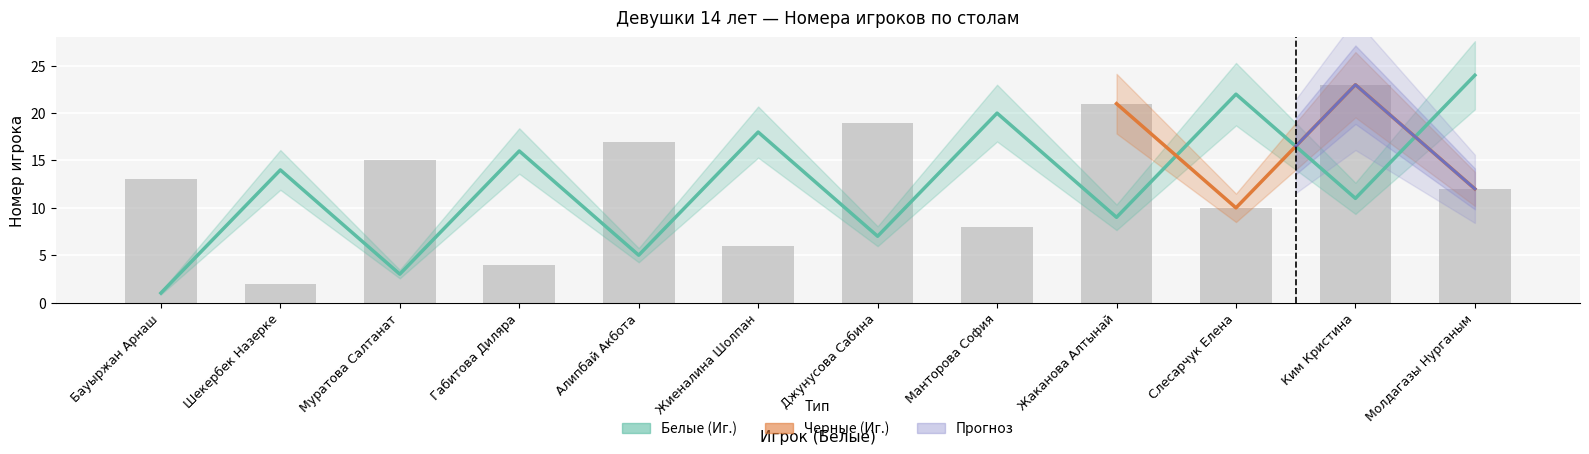

Reading left to right, what are all the values shown in this chart?

Белые (Иг.): 1	14	3	16	5	18	7	20	9	22	11	24
Черные (Иг.): 13	2	15	4	17	6	19	8	21	10	23	12